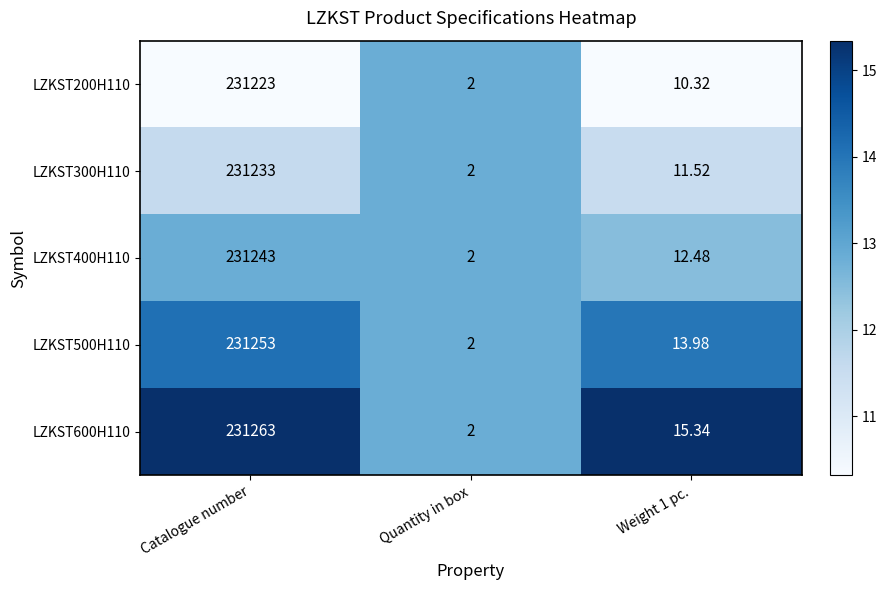

At which category is the sum across all series the highest?

Catalogue number